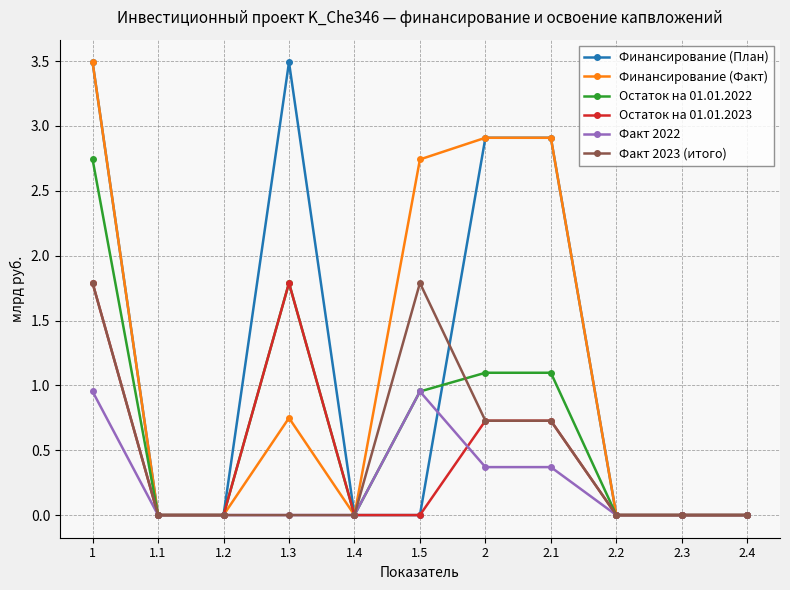

What is the difference between the maximum and minimum values in the Финансирование (План) series?

3.5